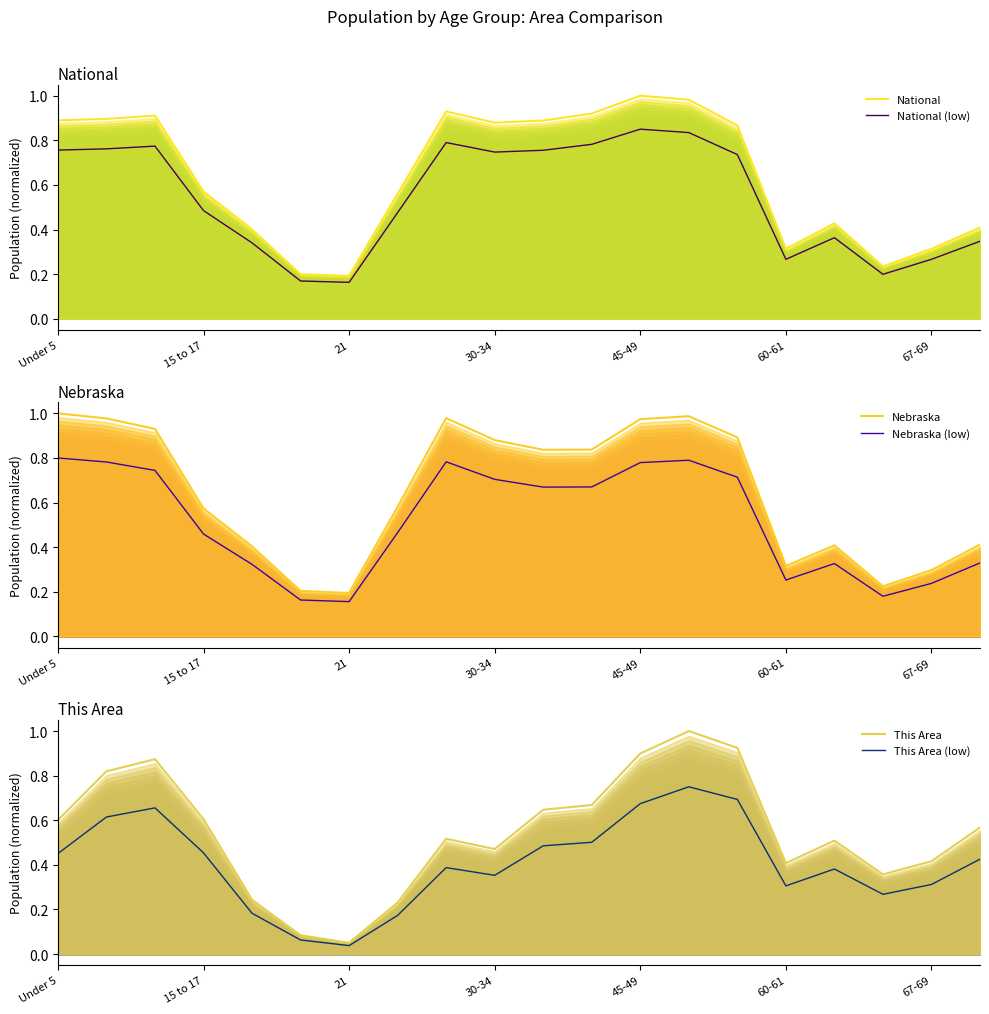

Which series ends up on top after the final intersection of This Area (low) and Nebraska (low)?

This Area (low)